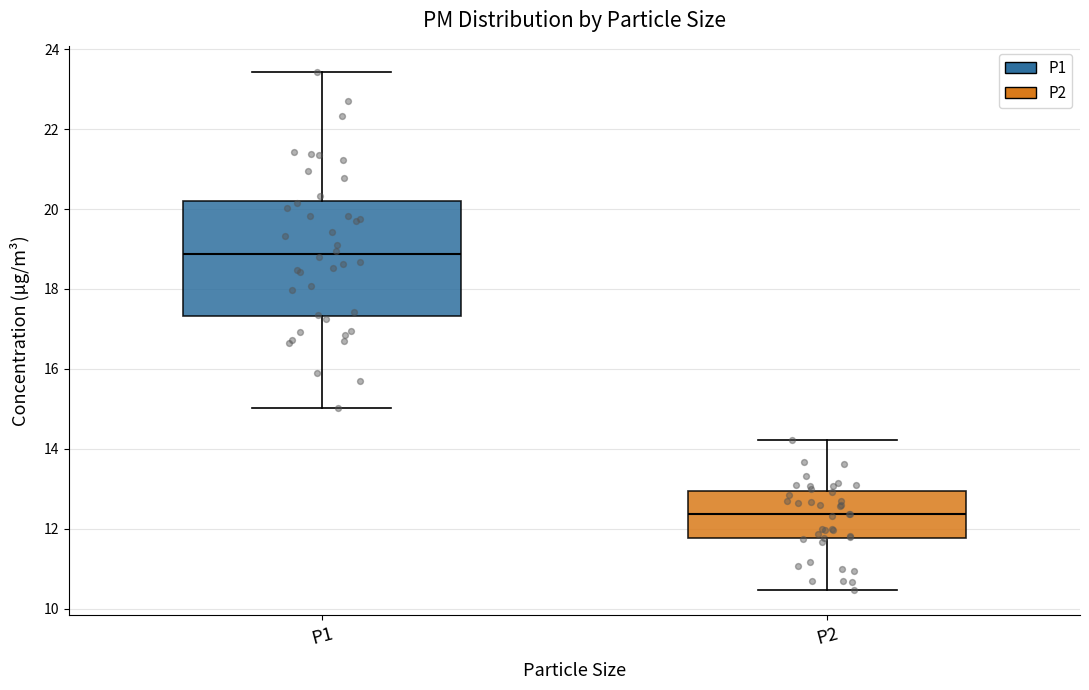

Which box's median line is the lowest?

P2